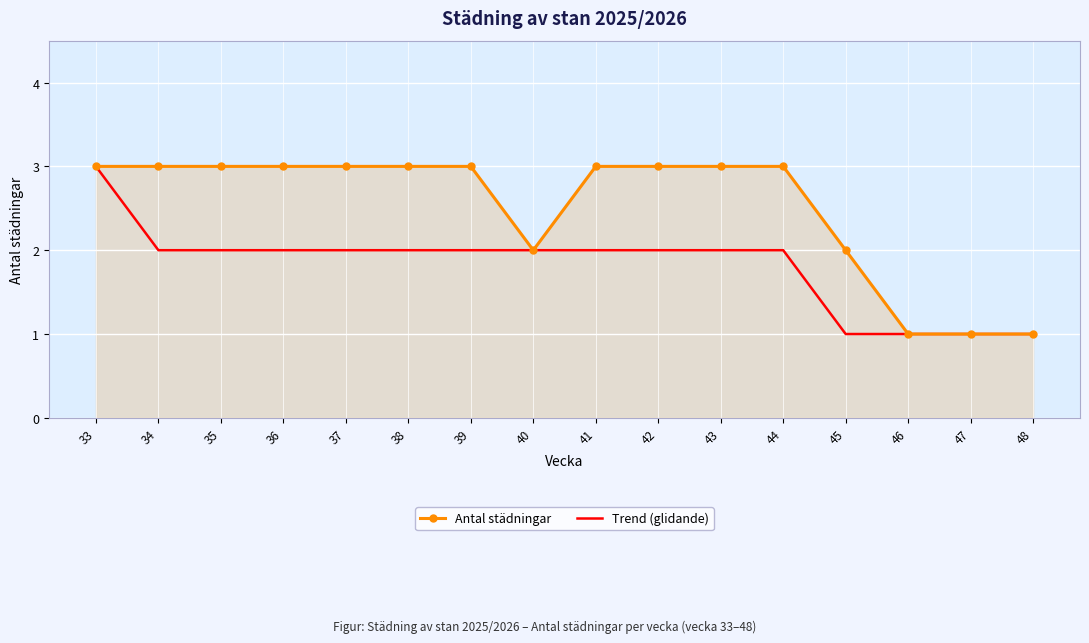

What is the spread (max minus min) of values at 35?

1